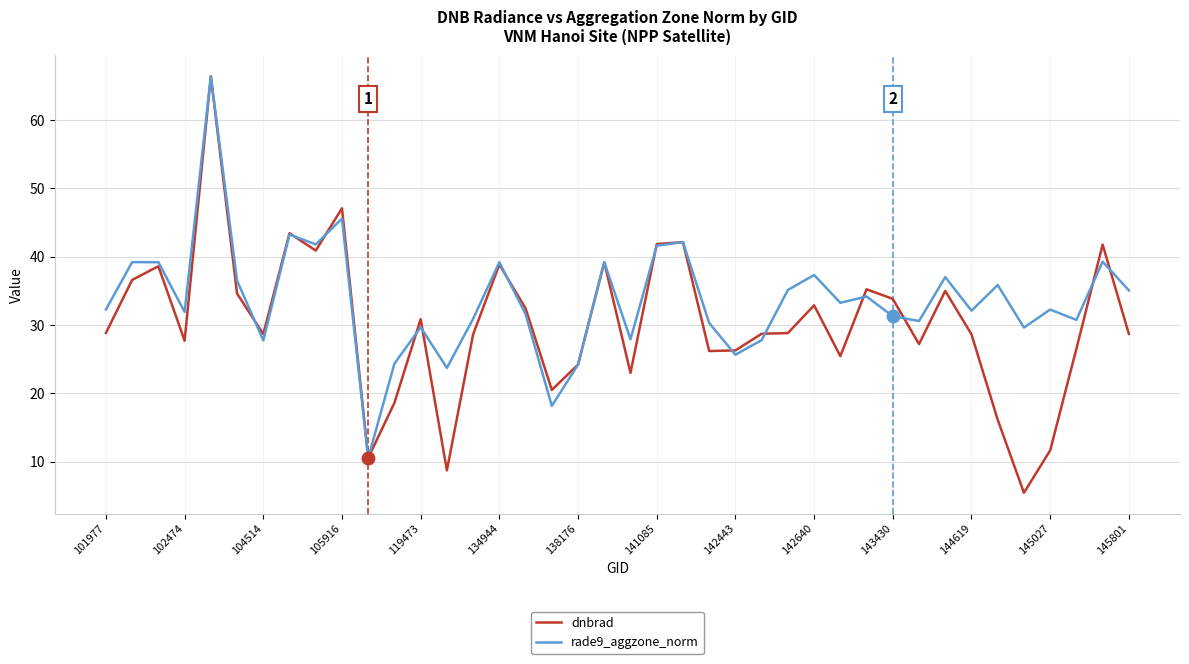

List the series in order of their overall mean, highest first.

rade9_aggzone_norm, dnbrad